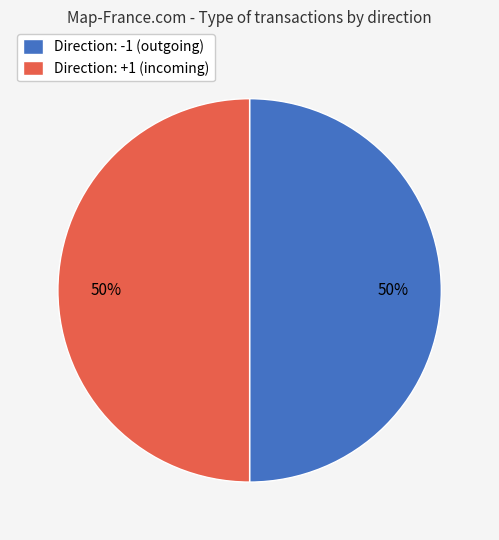

To the nearest percent, what is the average slice percentage?

50%